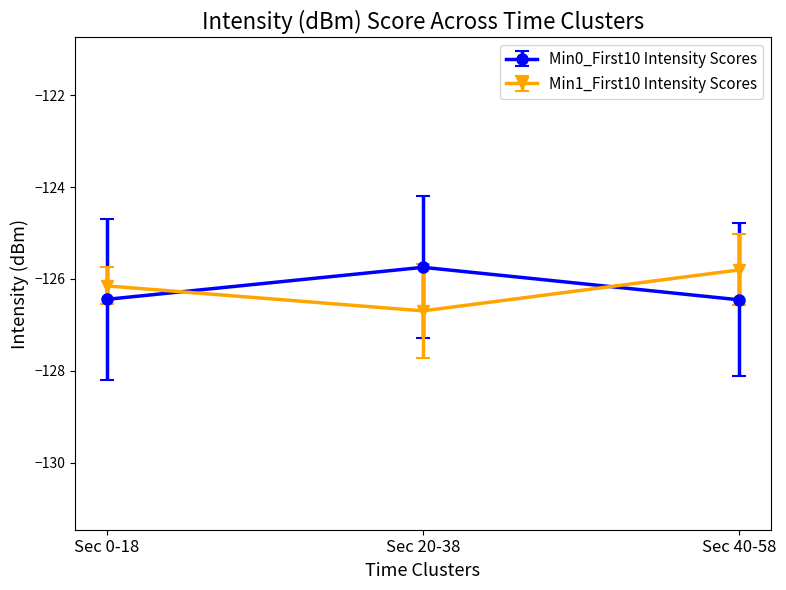

What is the average value of the Min0_First10 Intensity Scores series?

-126.2